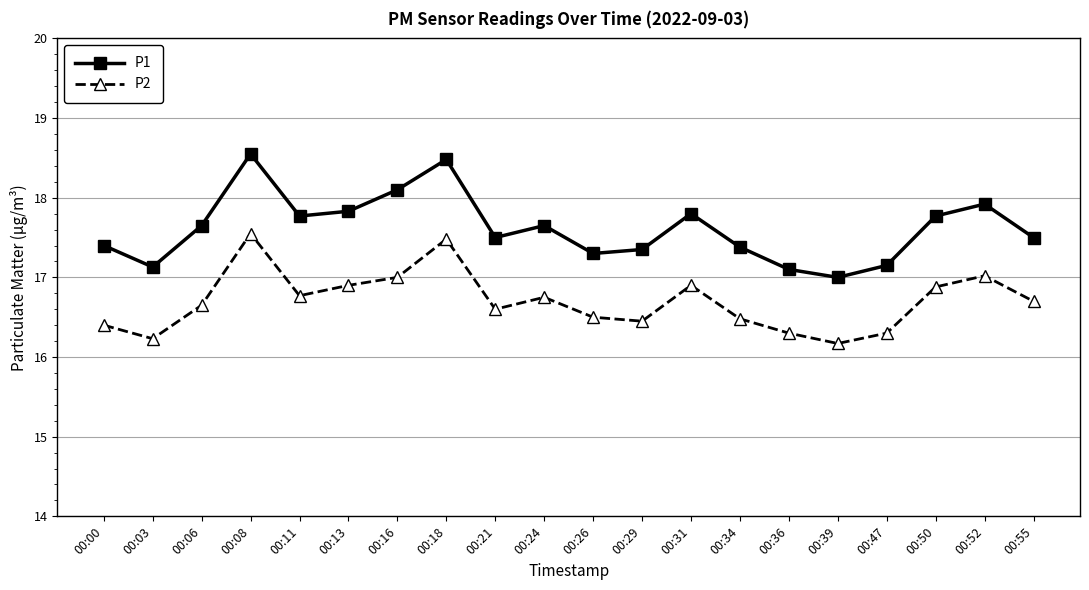

True or false: P1 and P2 cross at least once.

False